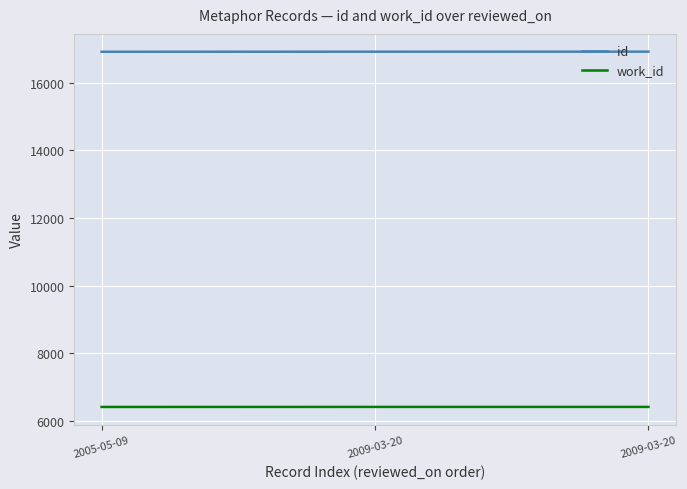

Count the number of data series in this chart.

2